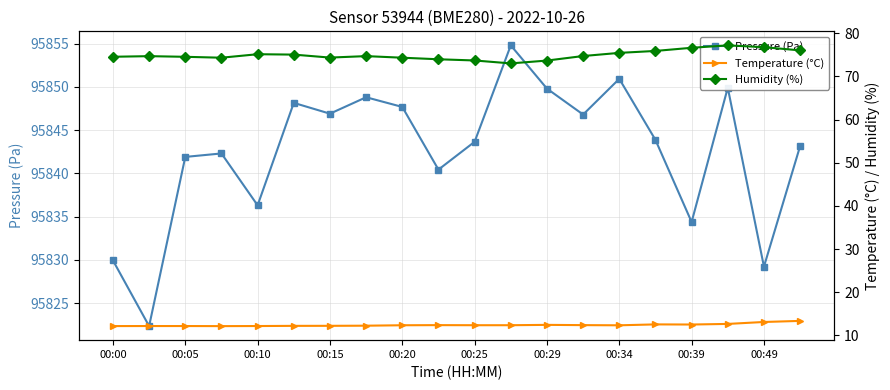

True or false: Temperature (°C) and Pressure (Pa) intersect in this chart.

False